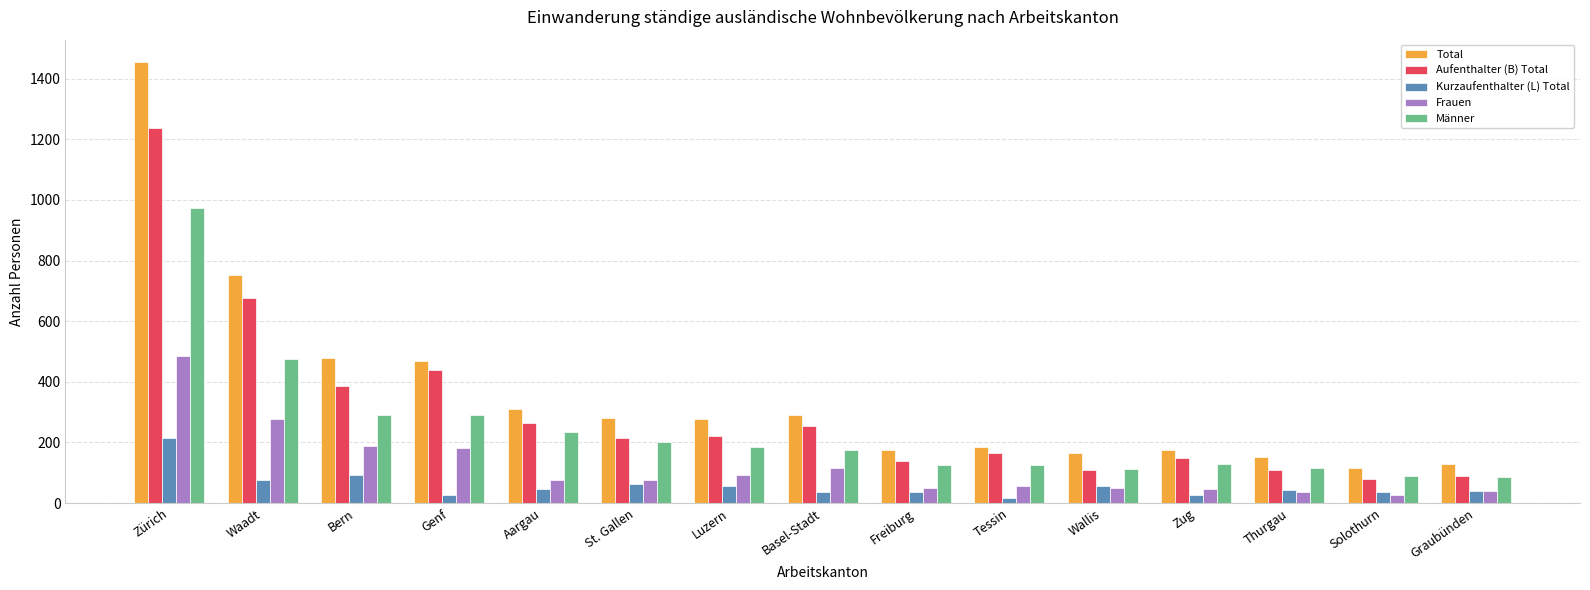

What is the label of the 1st bar from the left?

Zürich